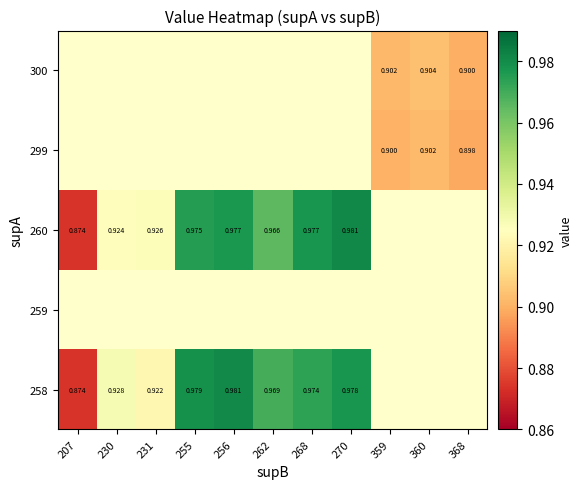

Which series has the widest spread of values?

260